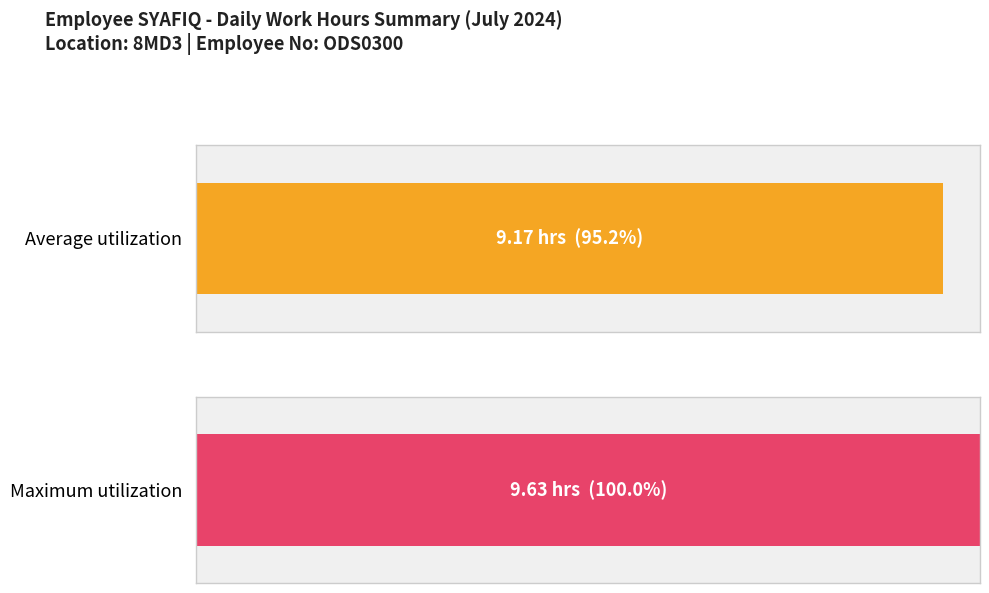

Count the number of data series in this chart.

1